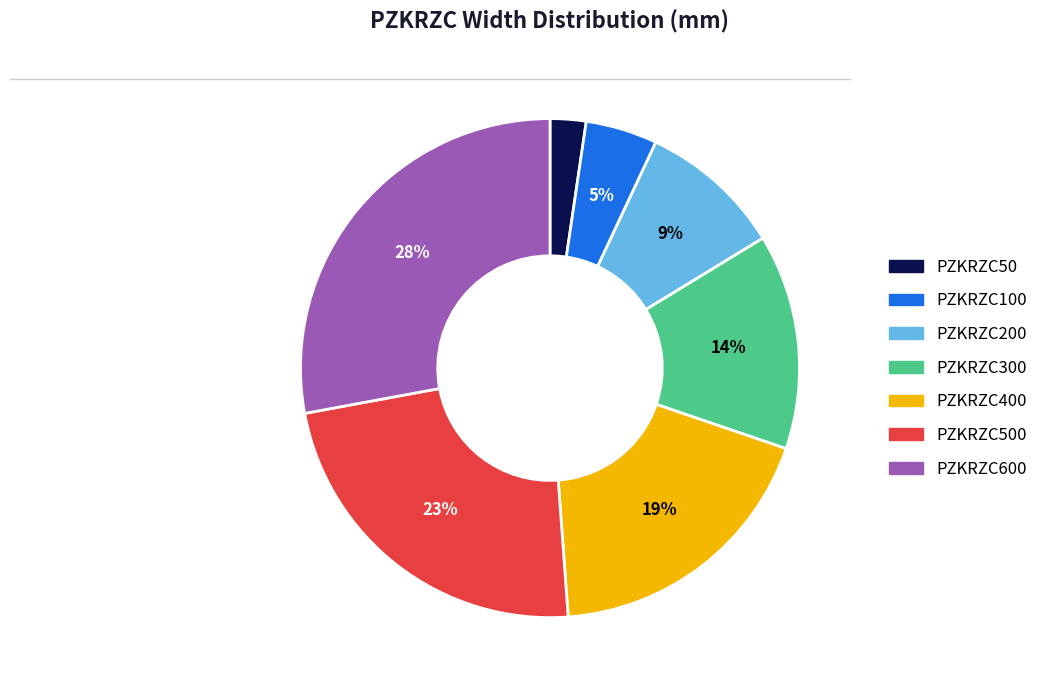

Is there any slice that represents more than half of the pie?

No